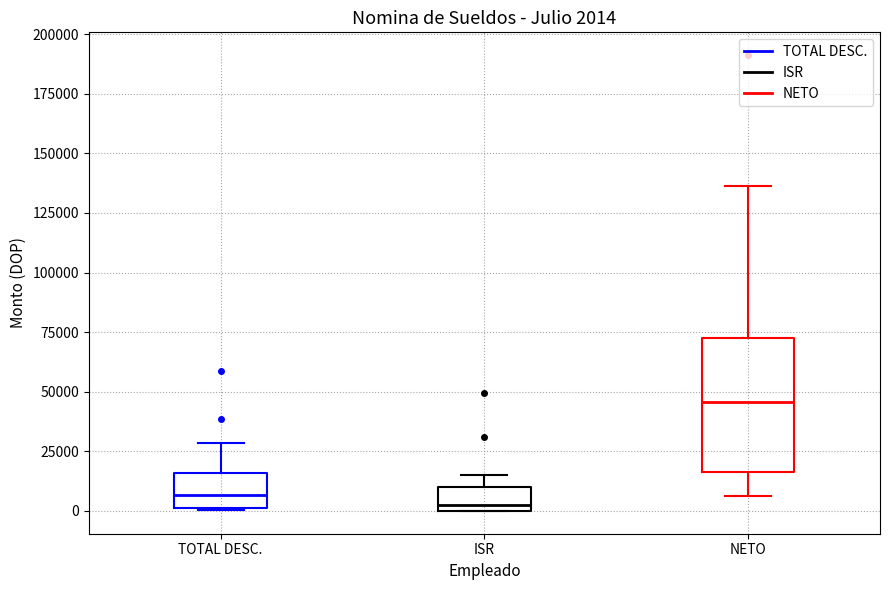

Comparing the boxes themselves (not the whiskers), which one is the tallest?

NETO